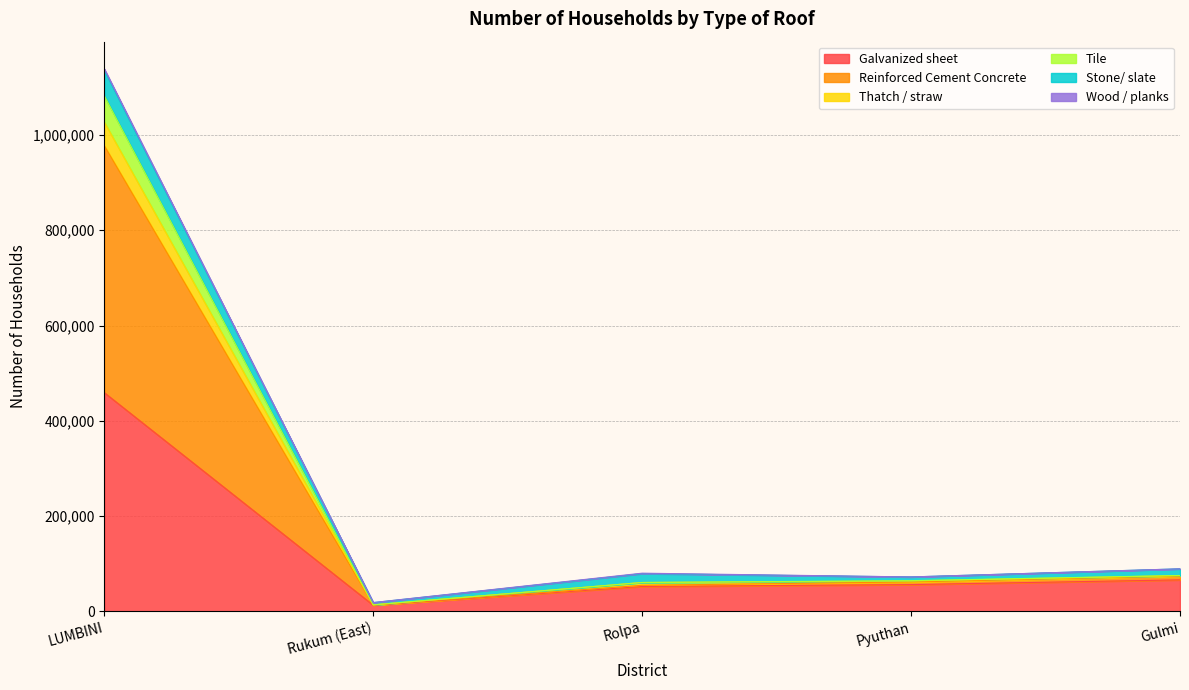

Is it true that Galvanized sheet equals 52206 at Rolpa?

True